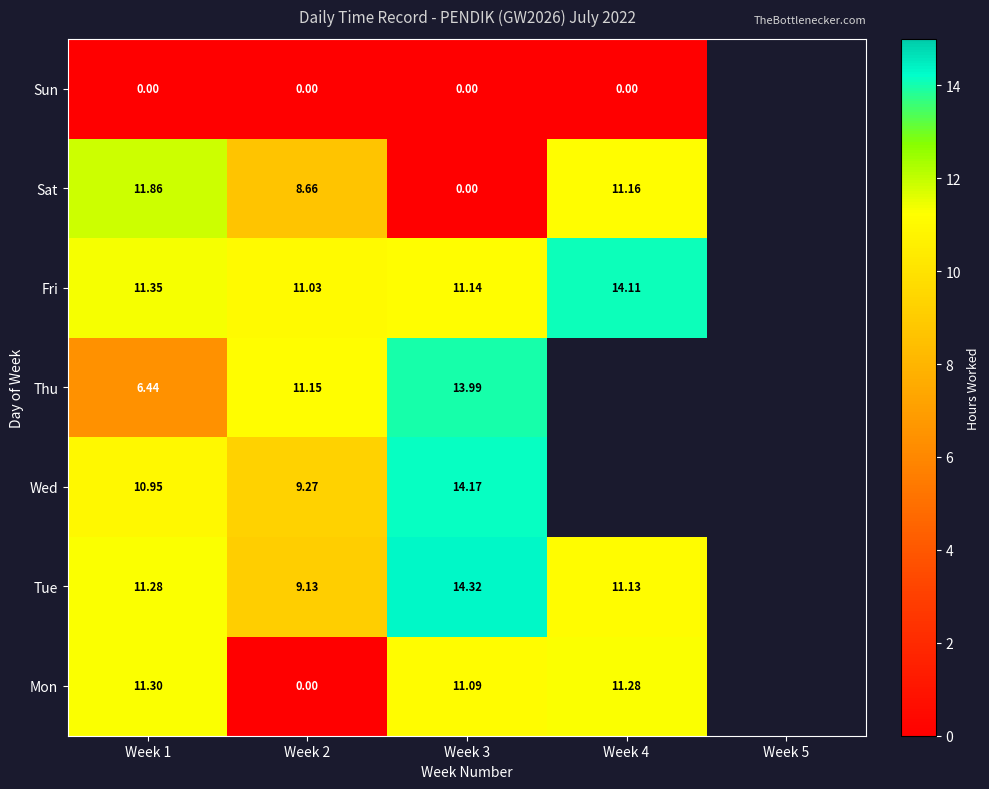

Is the value of Mon at Week 2 greater than the value of Wed at Week 4?

No